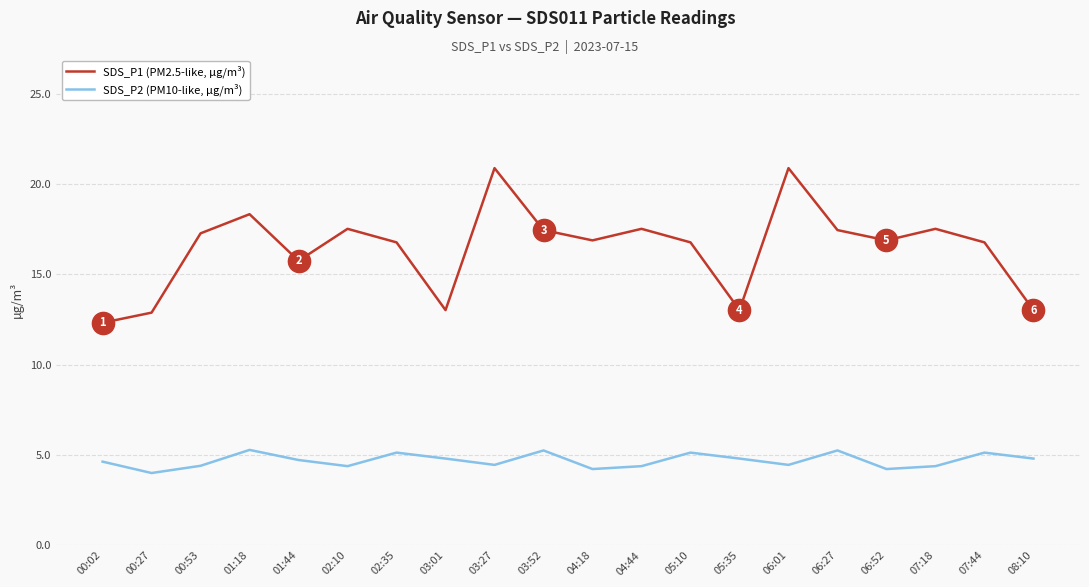

At how many categories does at least one series exceed 20?

2